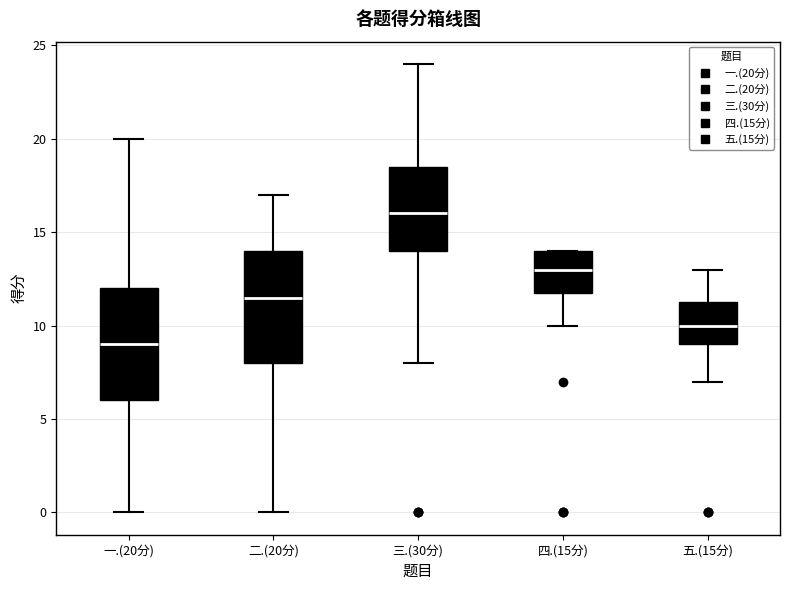

Reading left to right, read every box against the y-axis: the position of its median line, the range the box covers, and the ends of its whiskers. The values are not printed on the chart, so give them approximately, as read against the axis.

一.(20分): median 9.0, box 6.0 to 12.0, whiskers 0.0 to 20.0
二.(20分): median 11.5, box 8.0 to 14.0, whiskers 0.0 to 17.0
三.(30分): median 16.0, box 14.0 to 18.5, whiskers 8.0 to 24.0
四.(15分): median 13.0, box 12.0 to 14.0, whiskers 10.0 to 14.0
五.(15分): median 10.0, box 9.0 to 11.5, whiskers 7.0 to 13.0